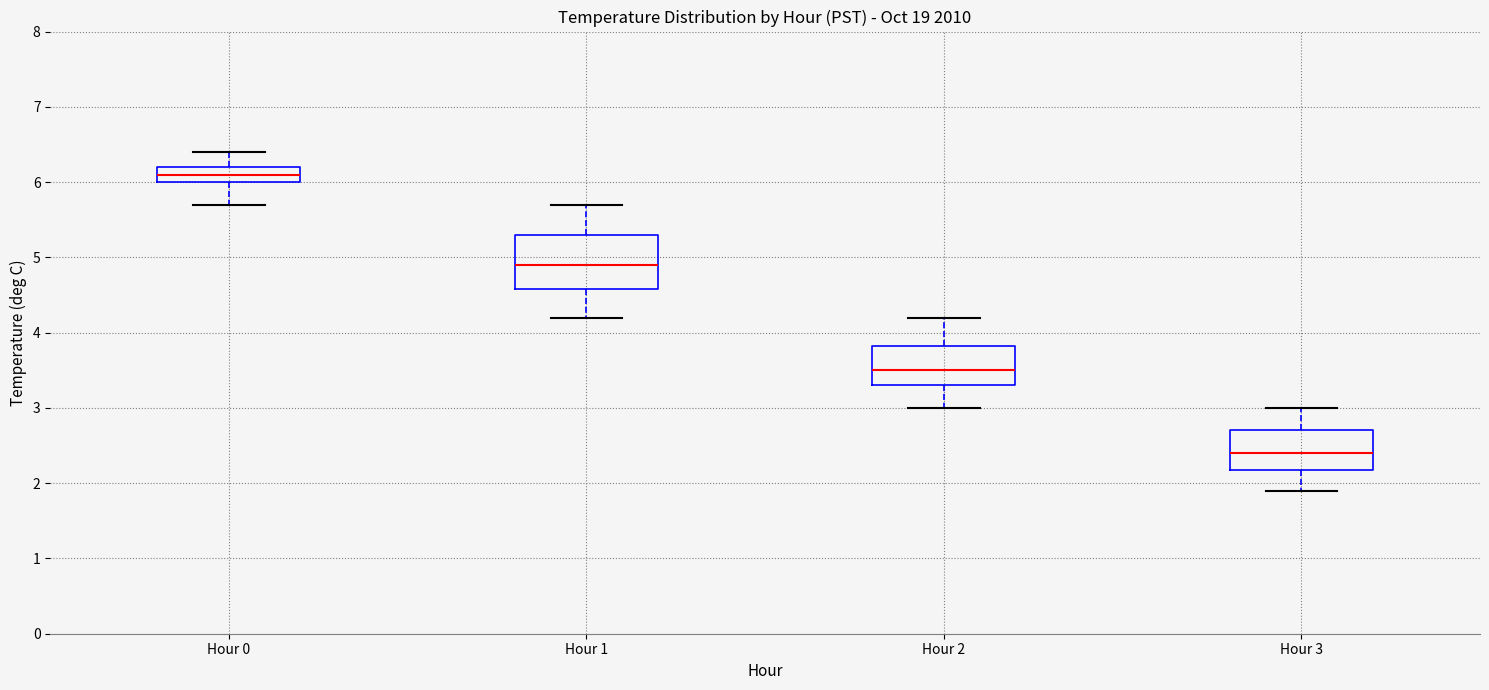

Reading left to right, transcribe this box plot: for each box, give where its median line is, the range the box spans, and where its two whiskers end, as read against the y-axis. The values are not printed on the chart, so give them approximately, as read against the axis.

Hour 0: median 6.1, box 6.0 to 6.2, whiskers 5.7 to 6.4
Hour 1: median 4.9, box 4.6 to 5.3, whiskers 4.2 to 5.7
Hour 2: median 3.5, box 3.3 to 3.8, whiskers 3.0 to 4.2
Hour 3: median 2.4, box 2.2 to 2.7, whiskers 1.9 to 3.0